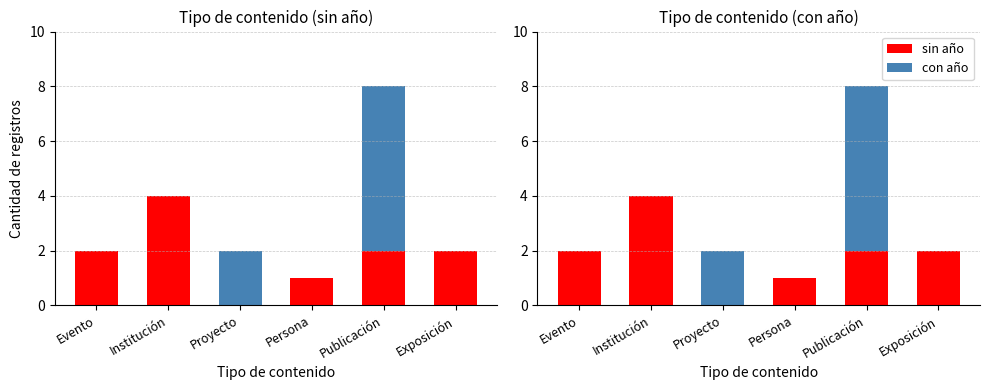

The sin año series shows 3 at Exposición. True or false?

False